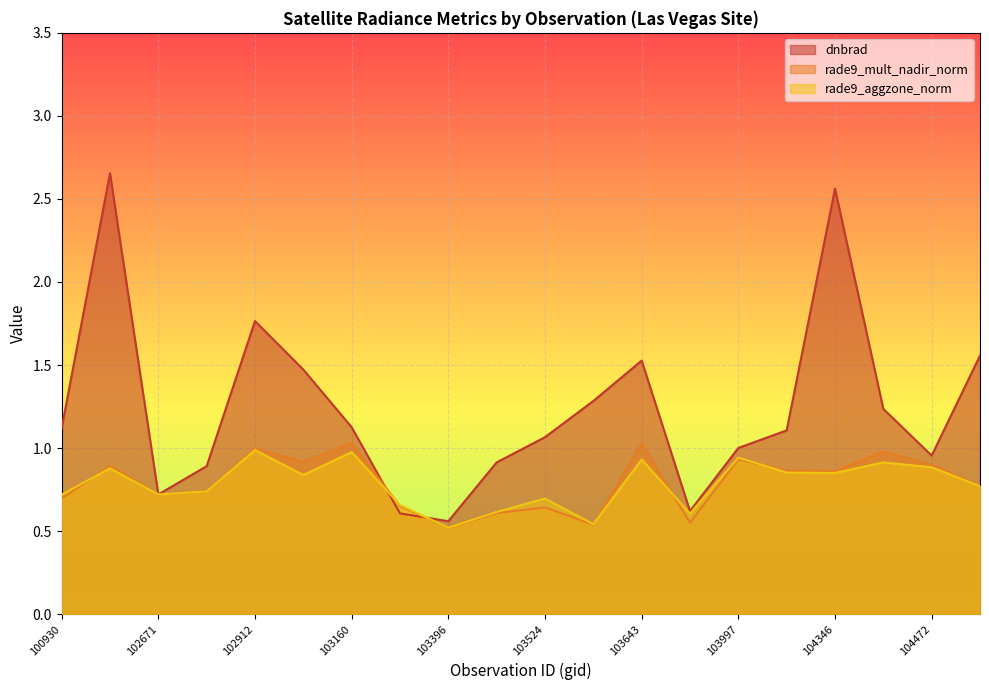

How many categories are shown in the chart?

20